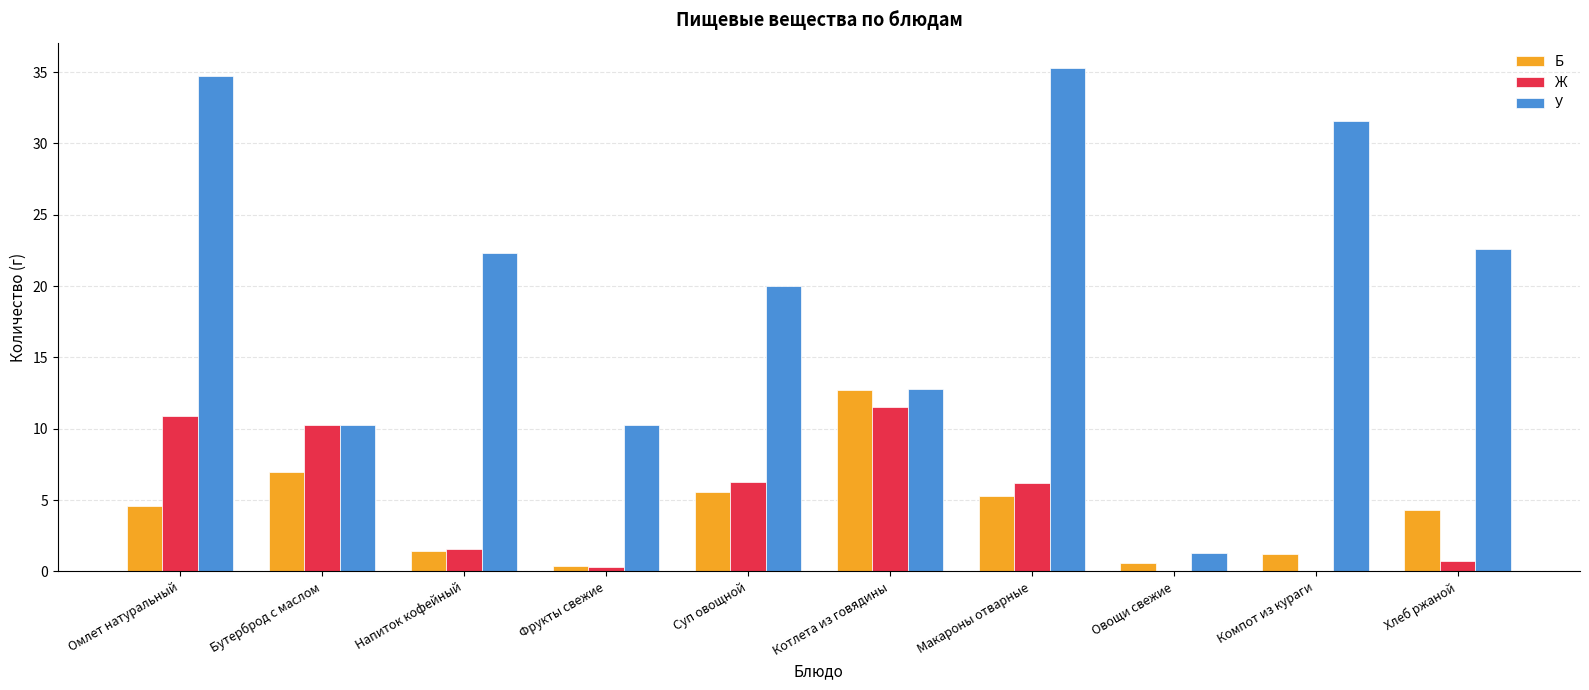

What is the average value of the Б series?

4.3